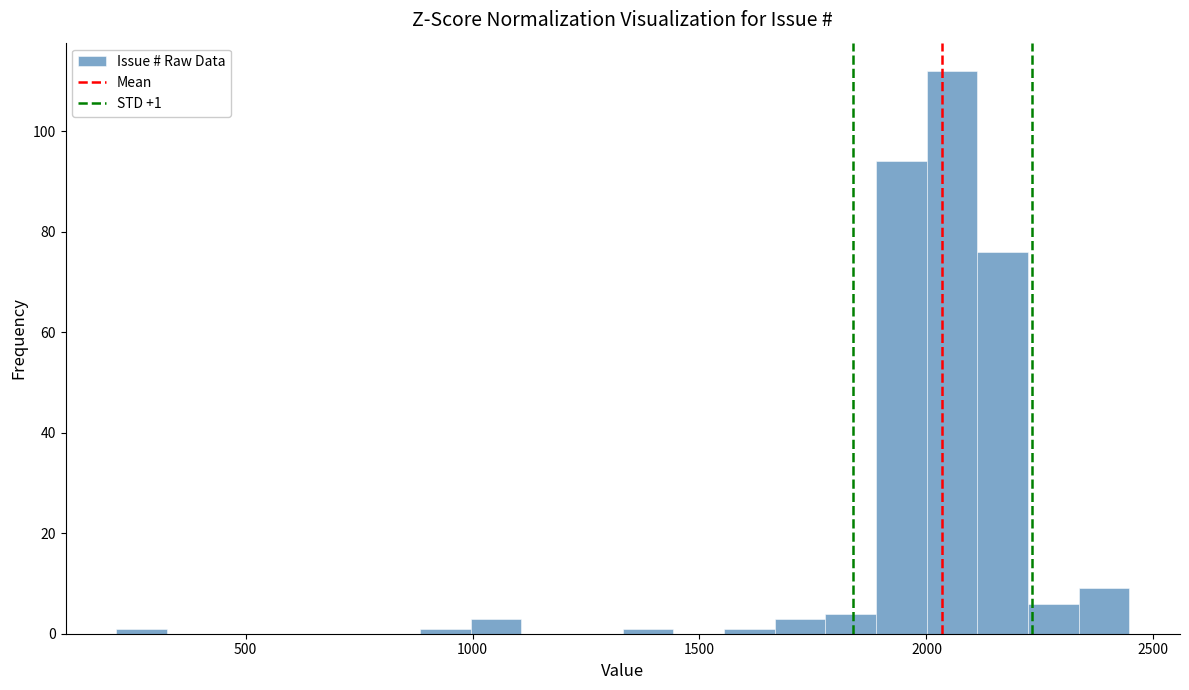

Around what value on the x-axis is the tallest bar? Give the approximate position of its centre, as read against the axis.

2050